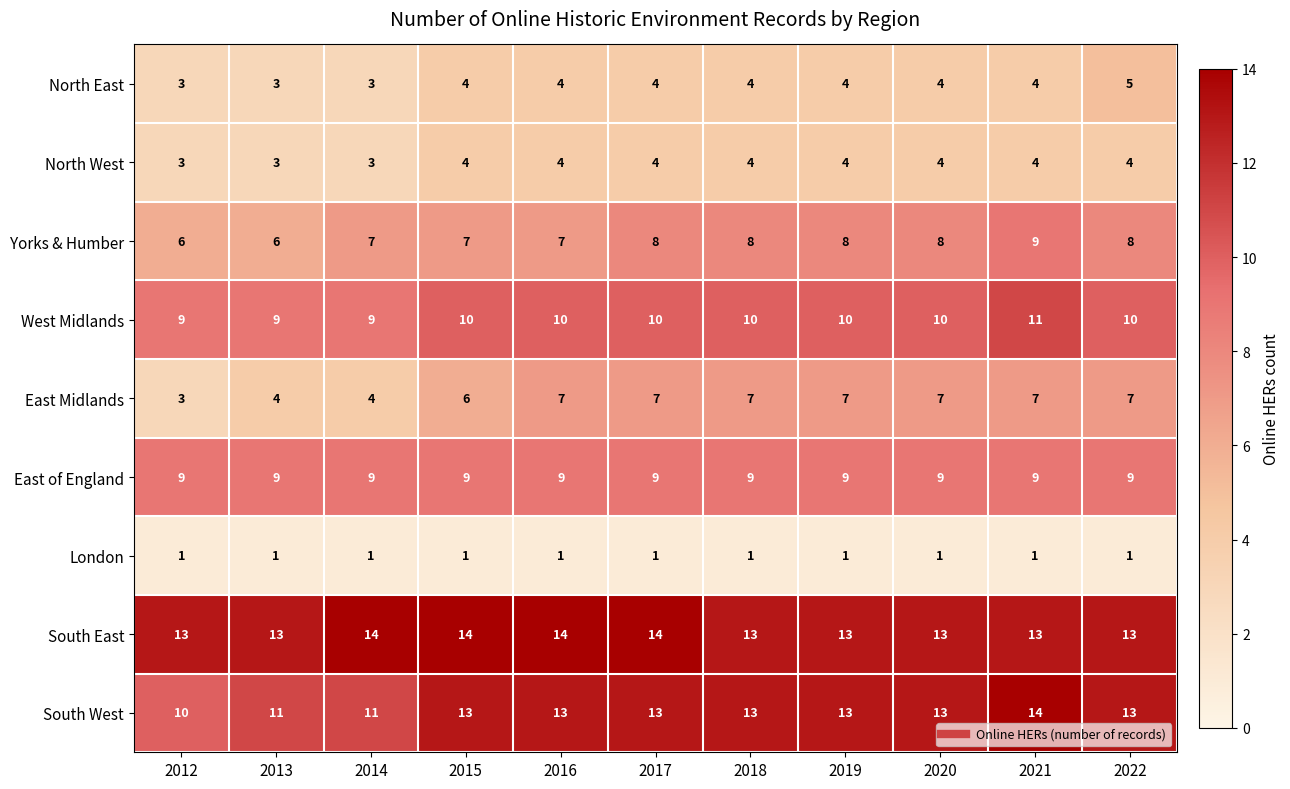

What is the difference between the highest and lowest values at 2015?

13